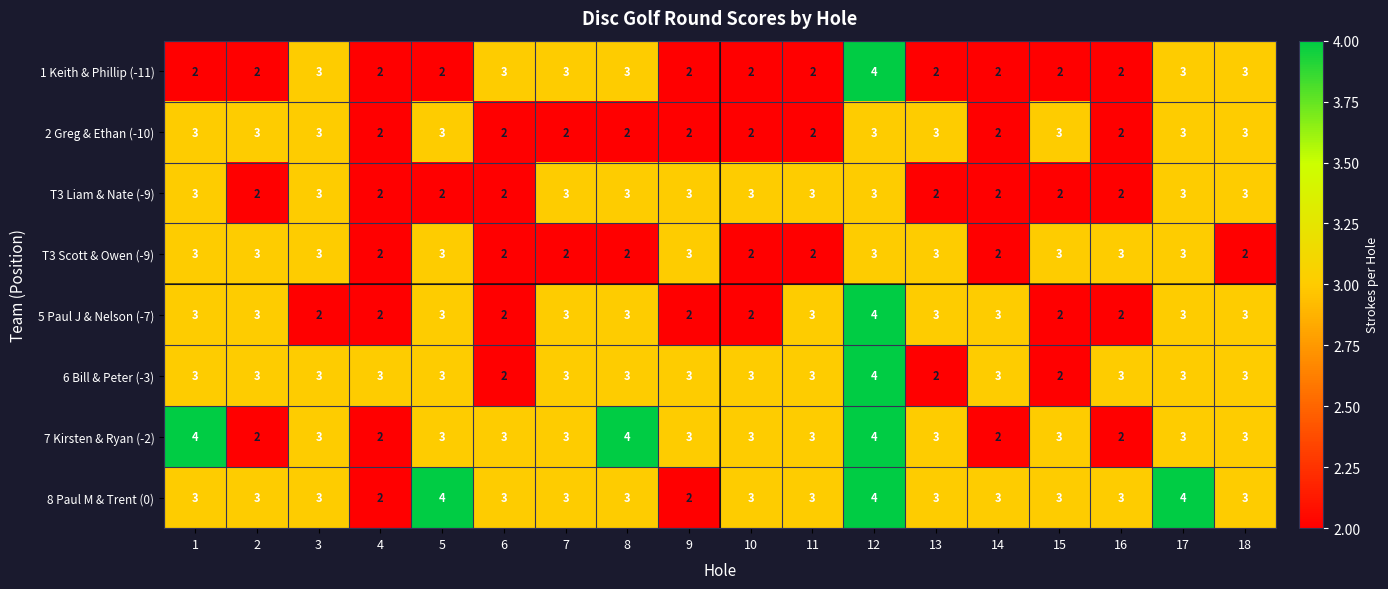

How many 5 Paul J & Nelson (-7) values are between 2 and 3?

17